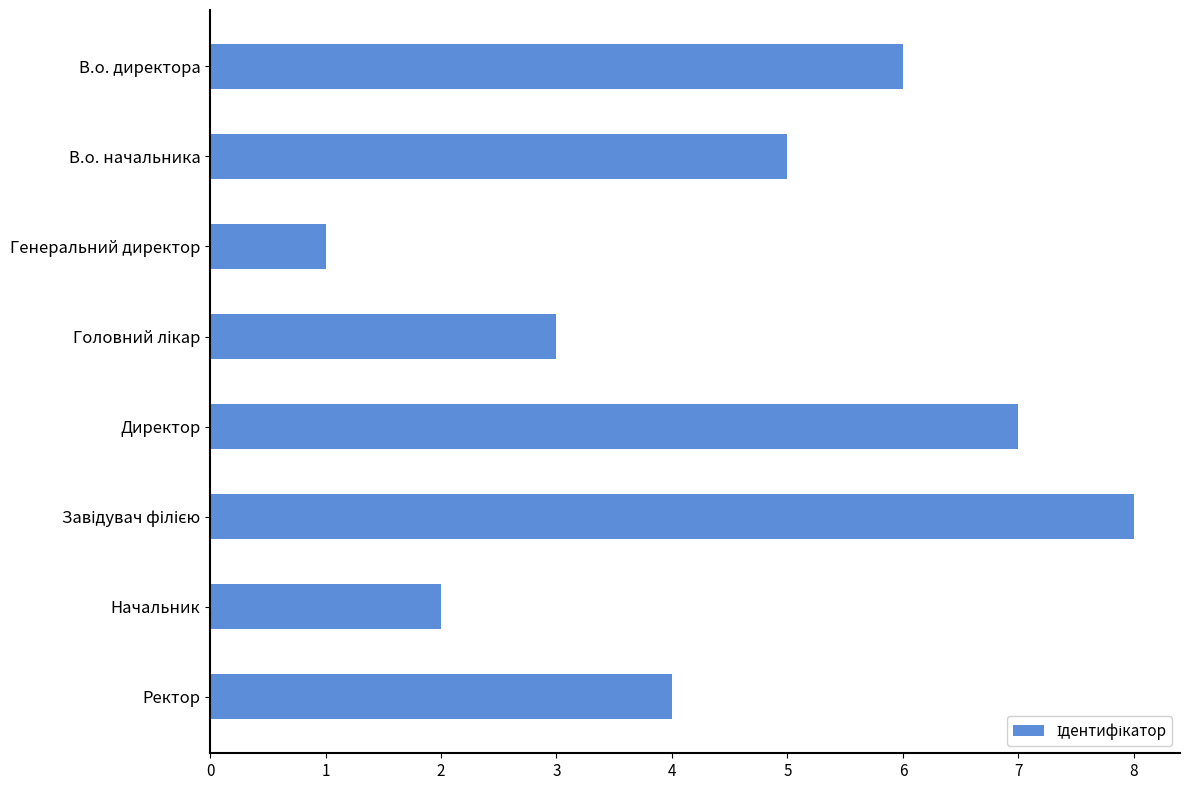

Which has a higher value, Директор or В.о. начальника?

Директор